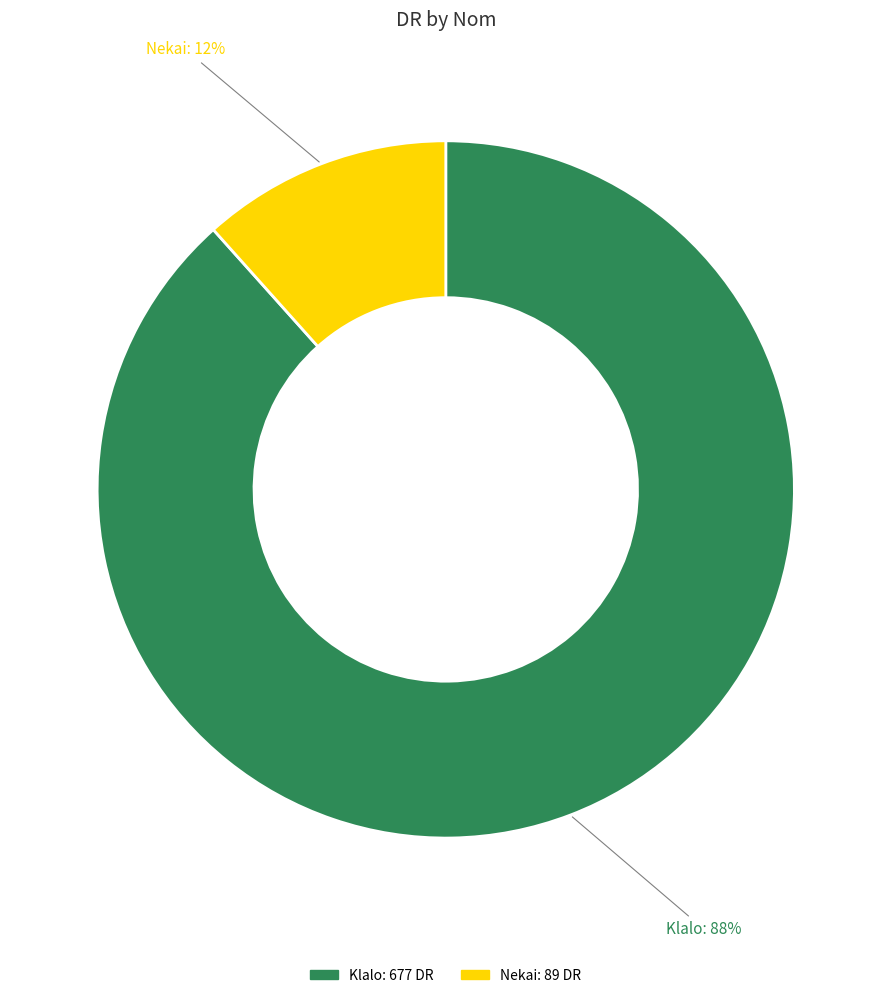

To the nearest percent, what is the average slice percentage?

50%